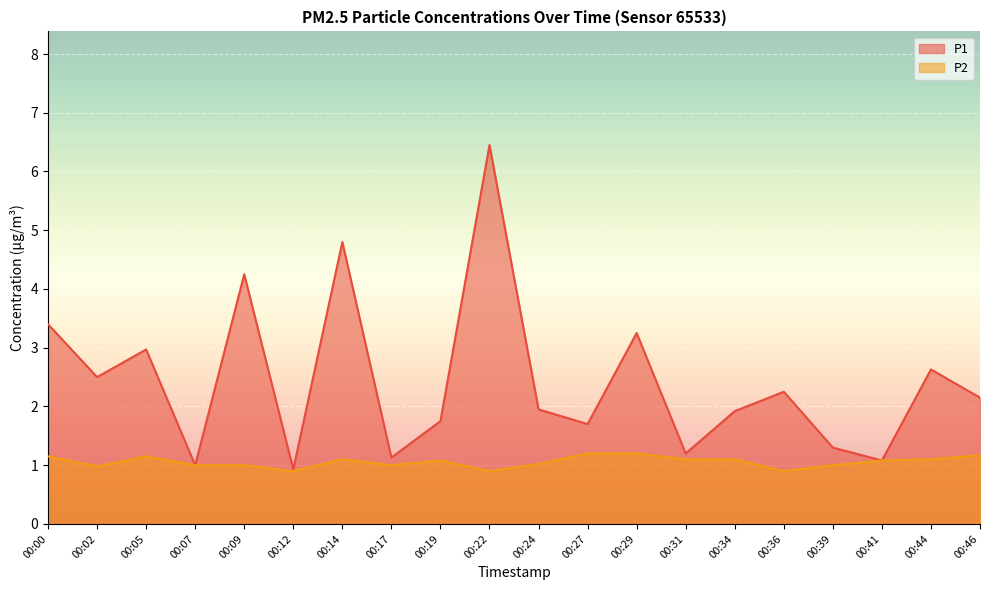

Does the chart display data point markers on the line(s)?

No